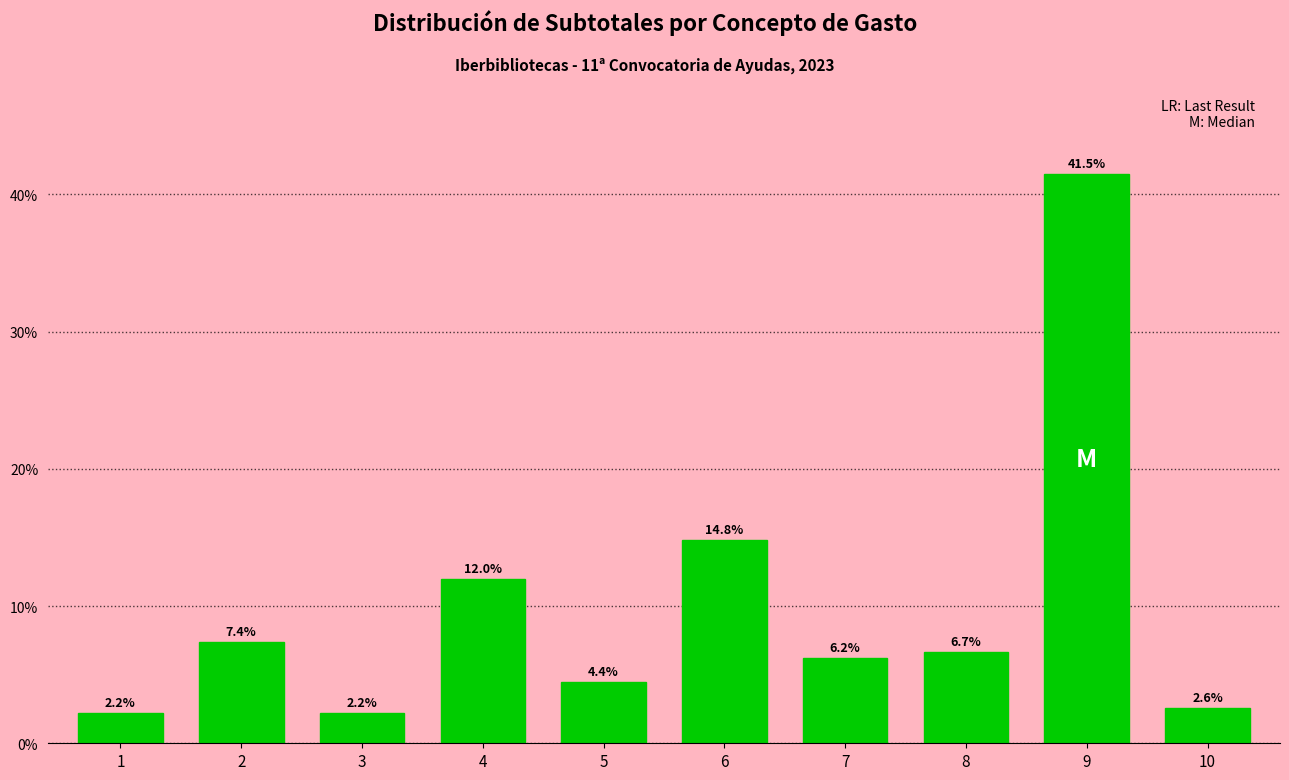

Reading left to right, list all the values displayed in this chart.

1=2.2	2=7.4	3=2.2	4=12.0	5=4.4	6=14.8	7=6.2	8=6.7	9=41.5	10=2.6